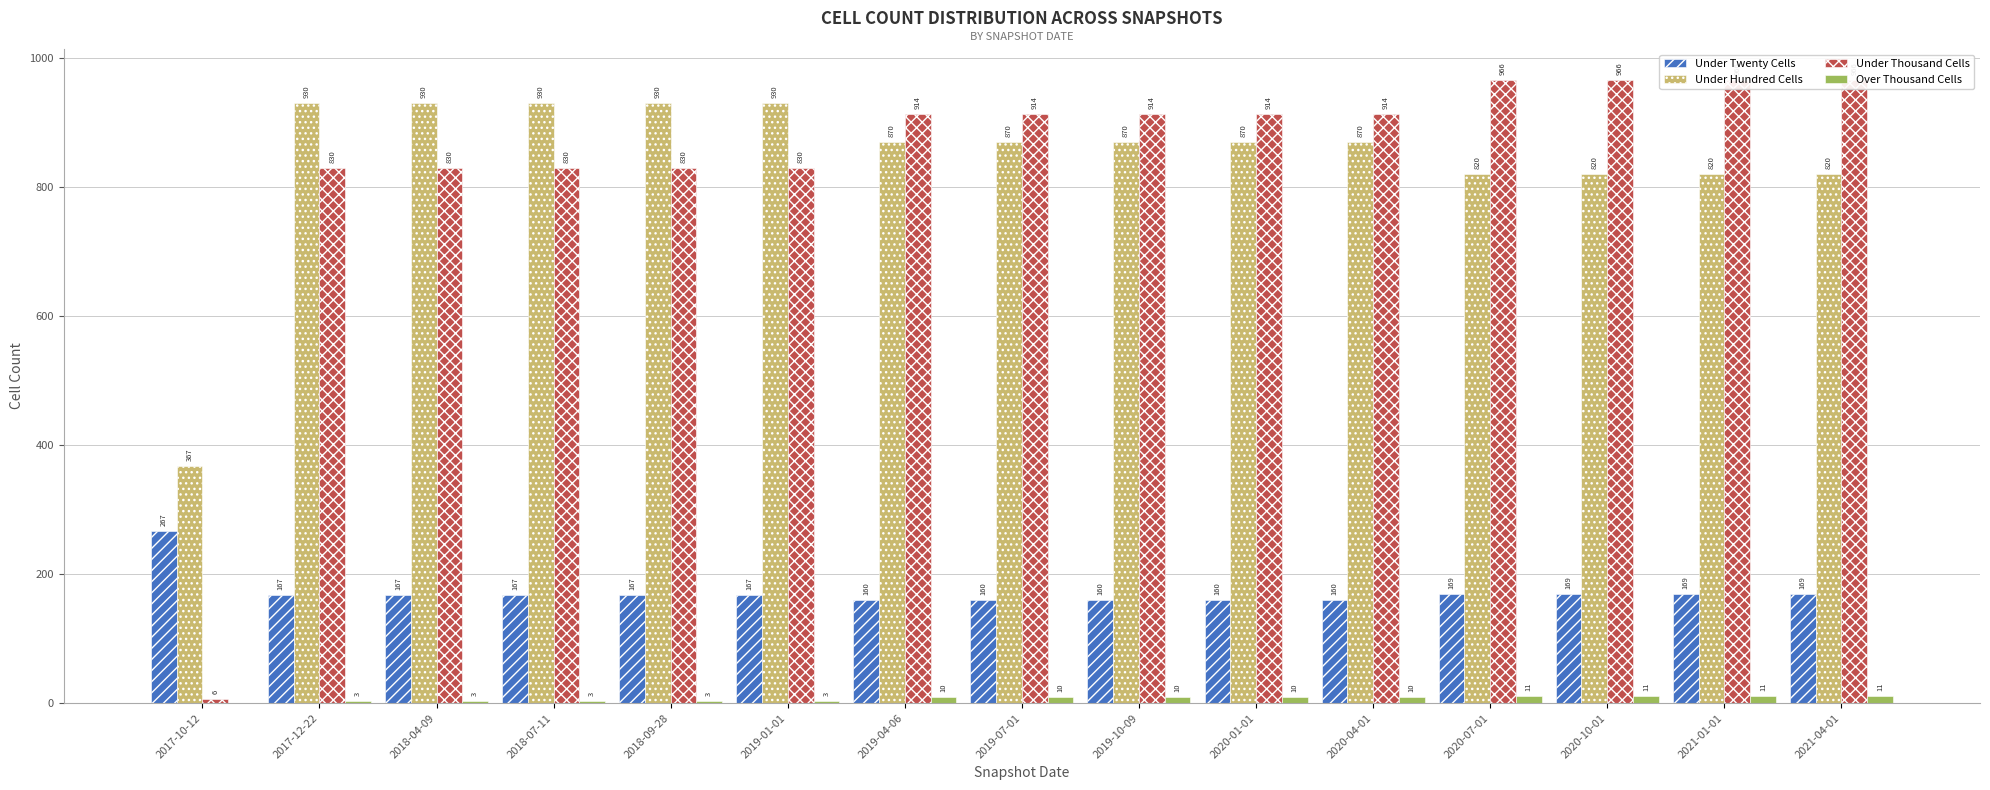

Between 2018-04-09 and 2021-04-01, which series saw the biggest shift?

Under Thousand Cells